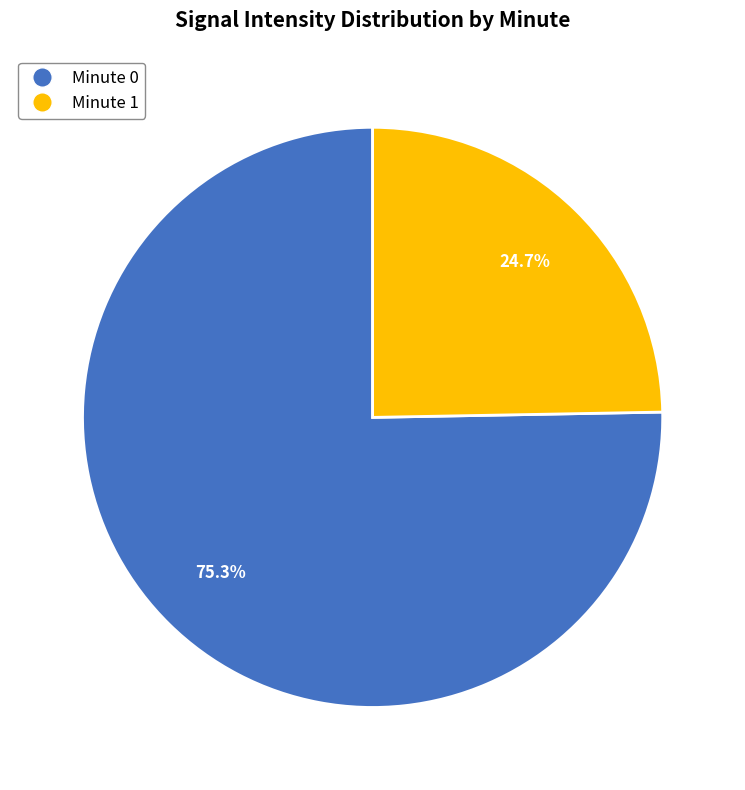

What is the ratio of the value at Minute 1 to the value at Minute 0?

0.3